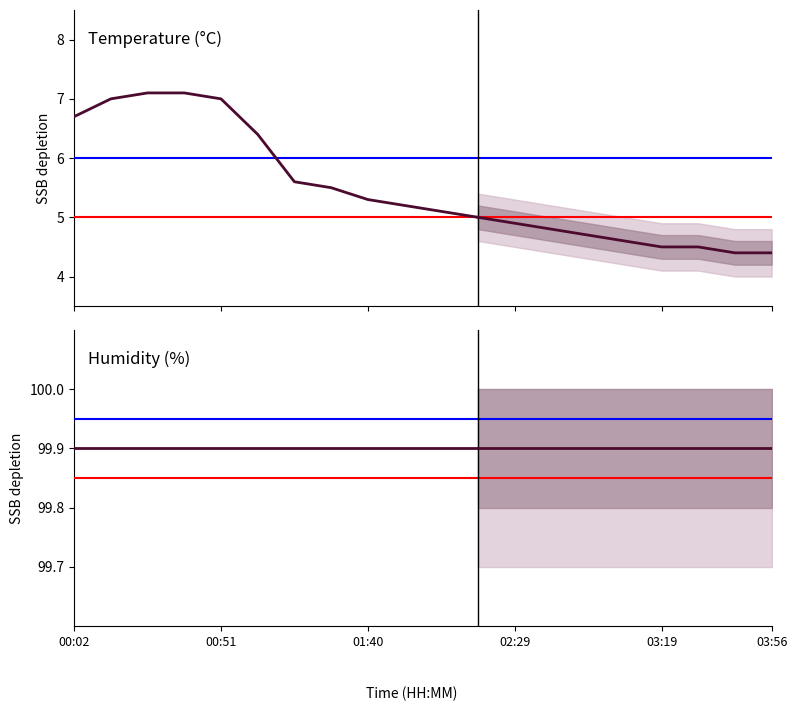

Reading left to right, extract all data points from this chart.

temperature: 6.7	7.0	7.1	7.1	7.0	6.4	5.6	5.5	5.3	5.2	5.1	5.0
humidity: 99.9	99.9	99.9	99.9	99.9	99.9	99.9	99.9	99.9	99.9	99.9	99.9